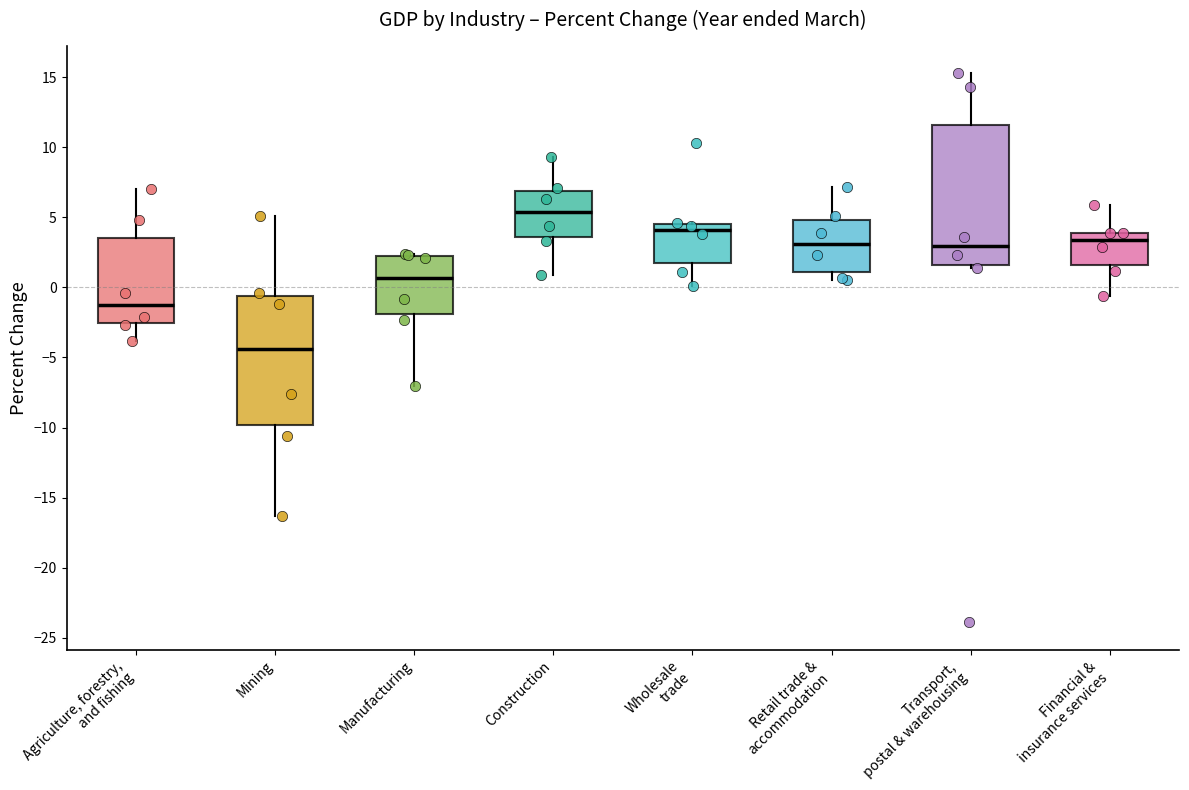

Reading left to right, read every box against the y-axis: the position of its median line, the range the box covers, and the ends of its whiskers. The values are not printed on the chart, so give them approximately, as read against the axis.

Agriculture, forestry, and fishing: median -1.0, box -2.5 to 3.5, whiskers -4.0 to 7.0
Mining: median -4.5, box -10.0 to -0.5, whiskers -16.5 to 5.0
Manufacturing: median 0.5, box -2.0 to 2.5, whiskers -7.0 to 2.5
Construction: median 5.5, box 3.5 to 7.0, whiskers 1.0 to 9.5
Wholesale trade: median 4.0, box 2.0 to 4.5, whiskers 0.0 to 4.5
Retail trade & accommodation: median 3.0, box 1.0 to 5.0, whiskers 0.5 to 7.0
Transport, postal & warehousing: median 3.0, box 1.5 to 11.5, whiskers 1.5 (just below the box's lower edge) to 15.5
Financial & insurance services: median 3.5, box 1.5 to 4.0, whiskers -0.5 to 6.0